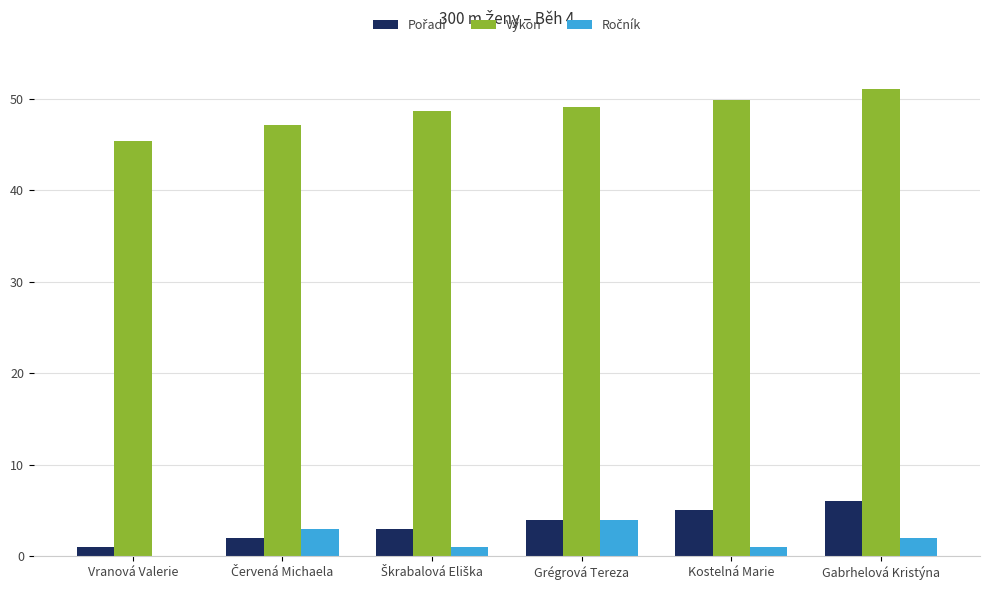

Which series has the largest total across all categories?

Výkon